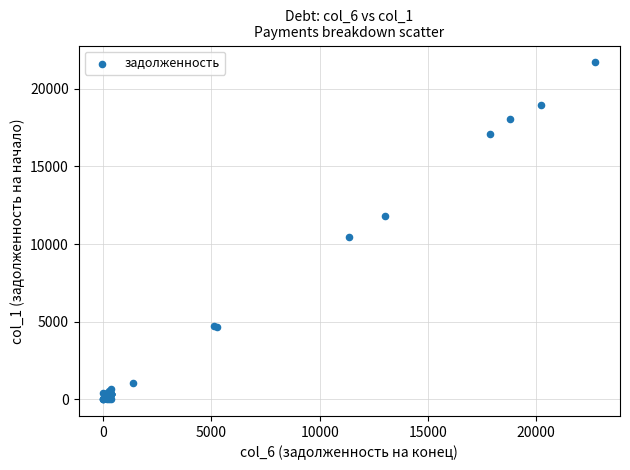

What Y value in the scatter plot is closest to 10853?

10431.0